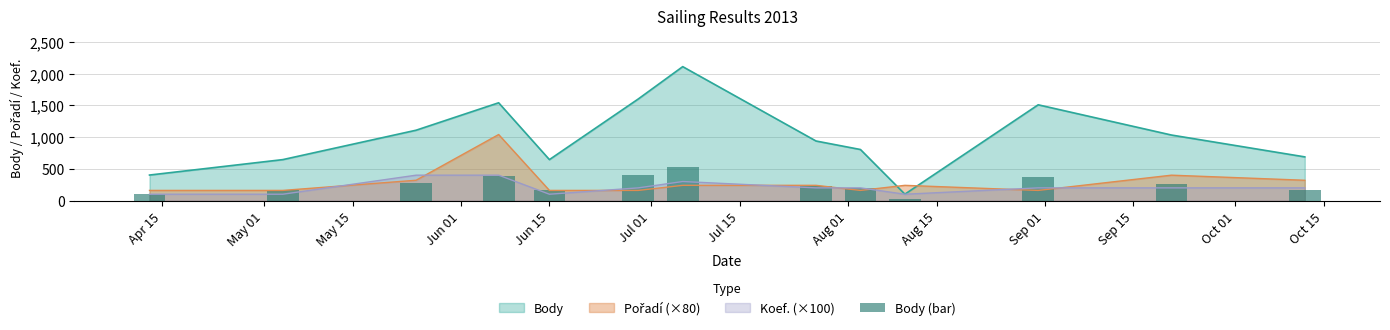

What is the highest value of the Body series?

2109